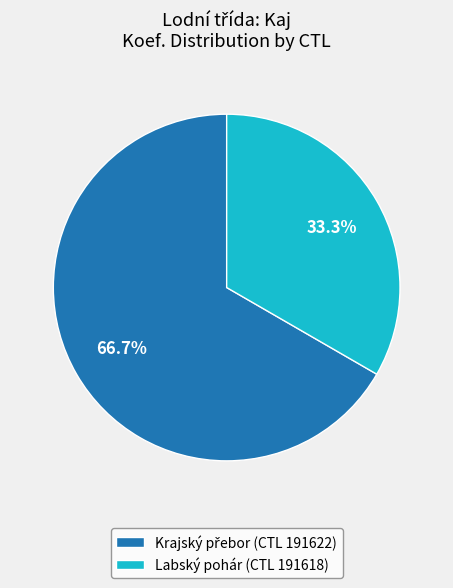

Does any single category account for the majority?

Yes